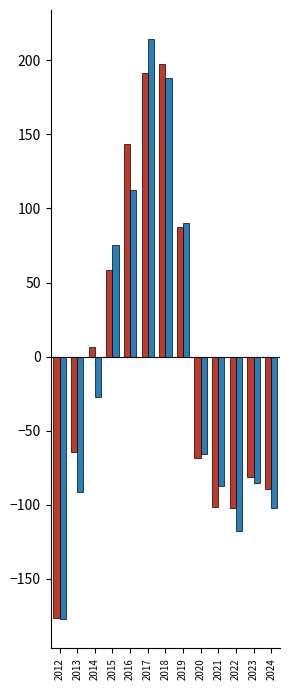

At which category does the chart reach its peak across all series?

2017